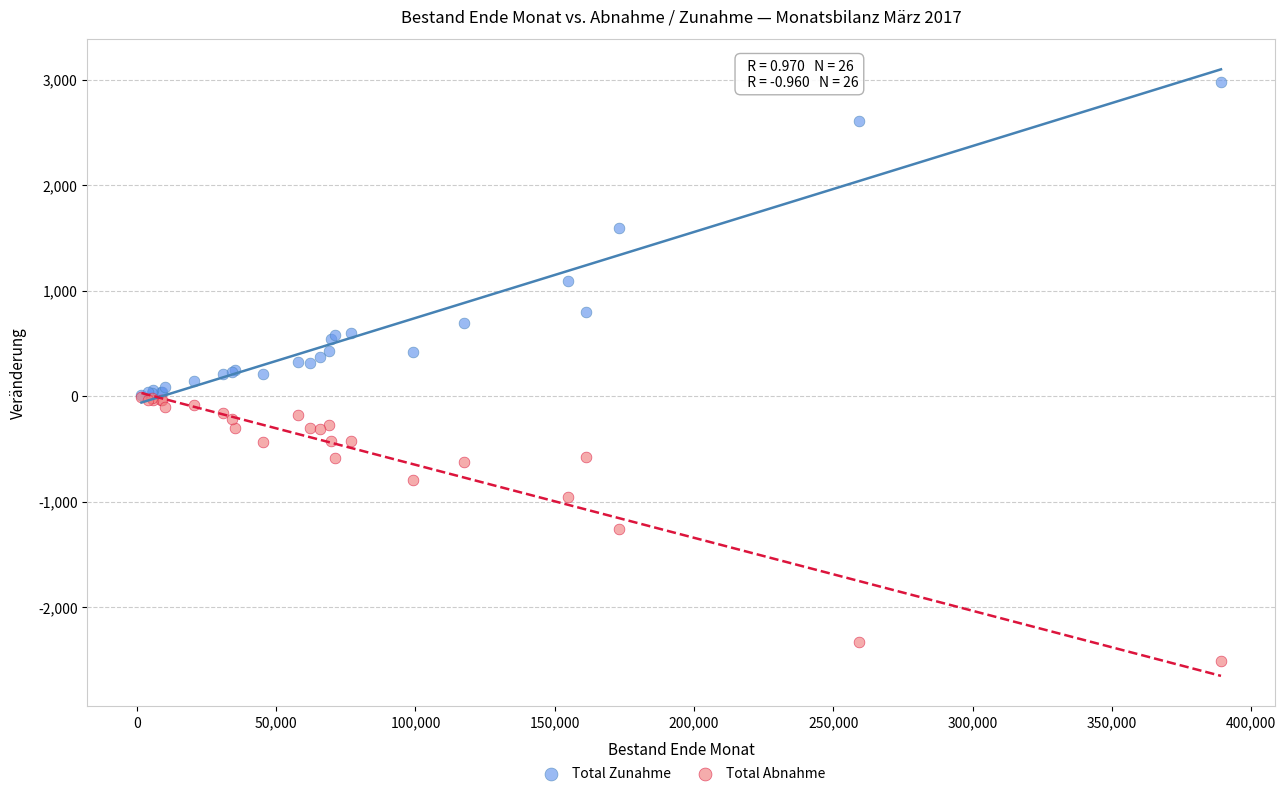

In the Total Zunahme series, what Y value is closest to 1493?

1590